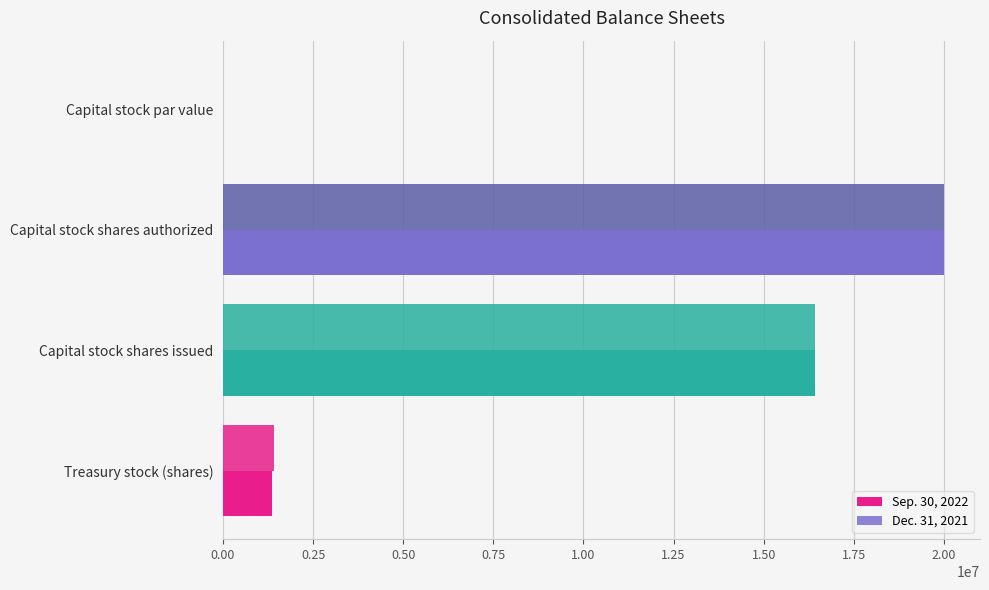

How many series are shown in this chart?

2